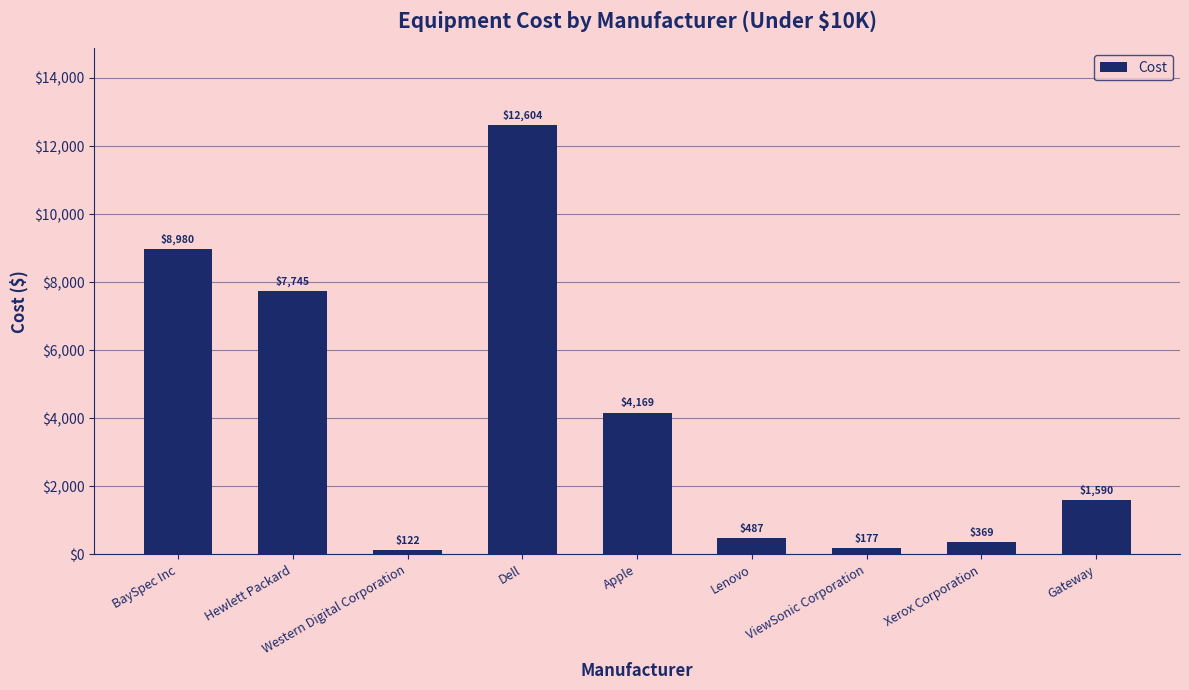

What is the difference between the second highest and minimum values?

8858.0